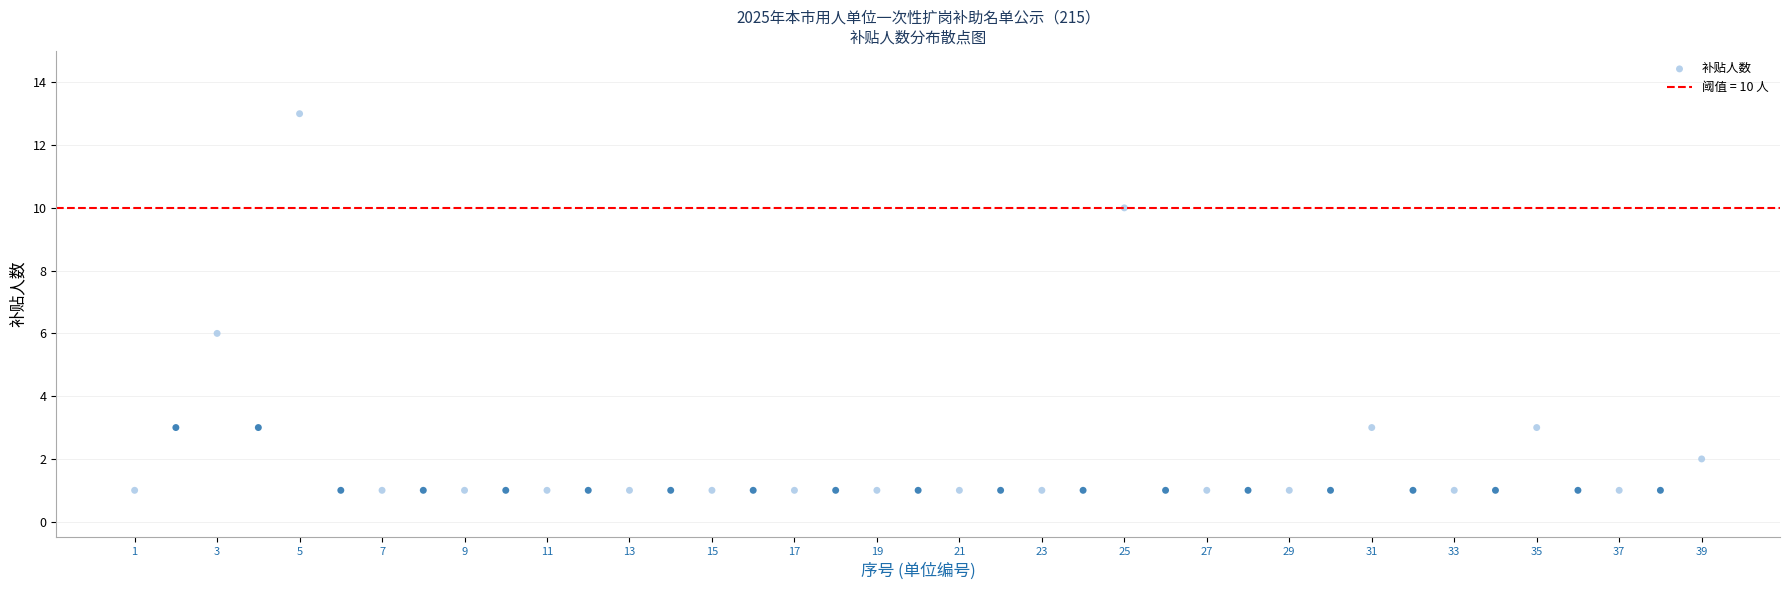

What Y value in the scatter plot is closest to 7?

6